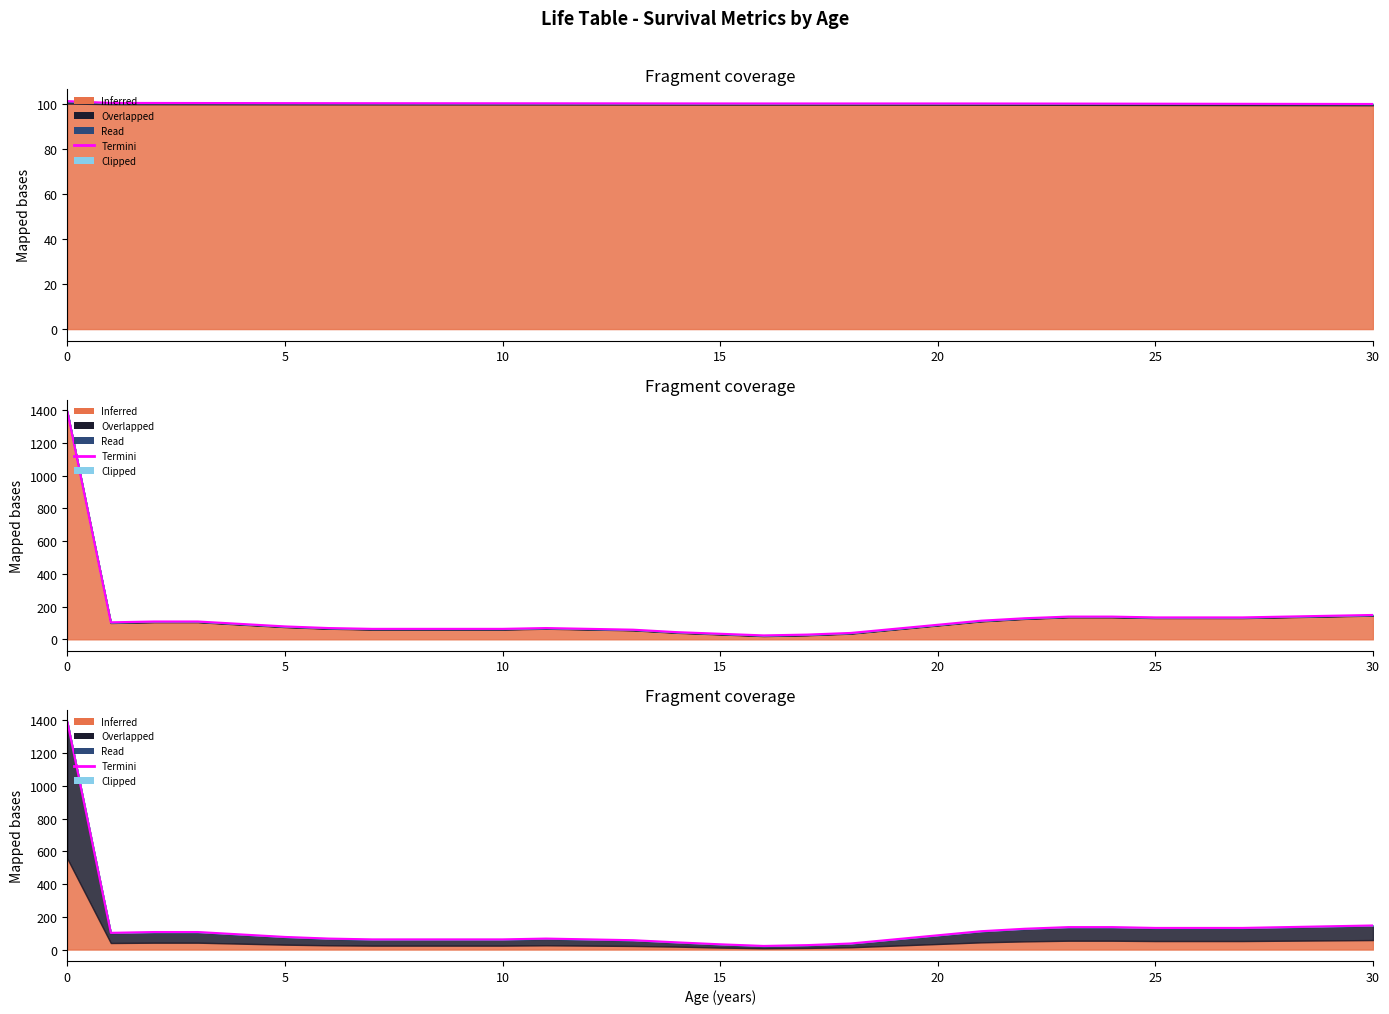

What is the greatest value displayed?

1392.1